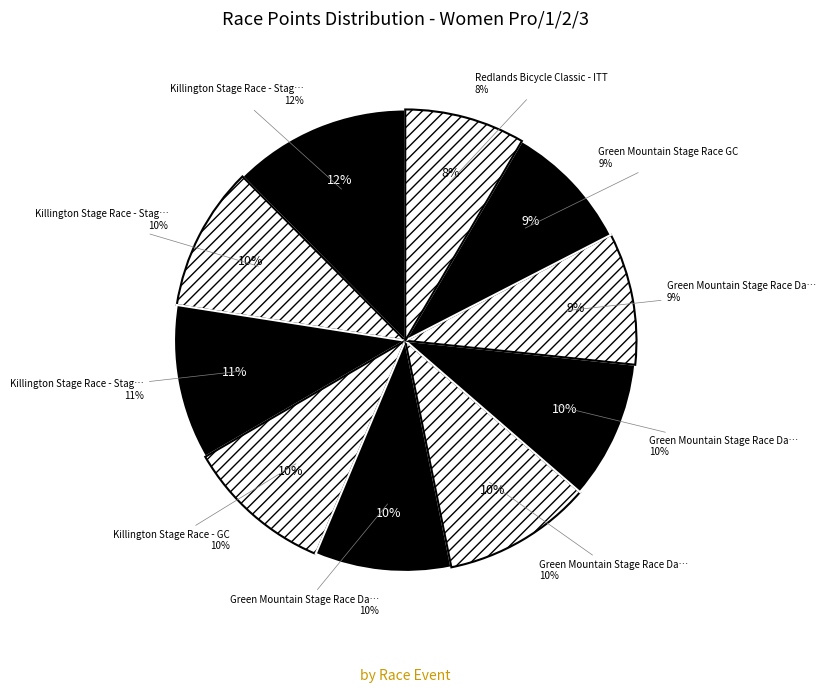

Count the number of slices in the pie.

10